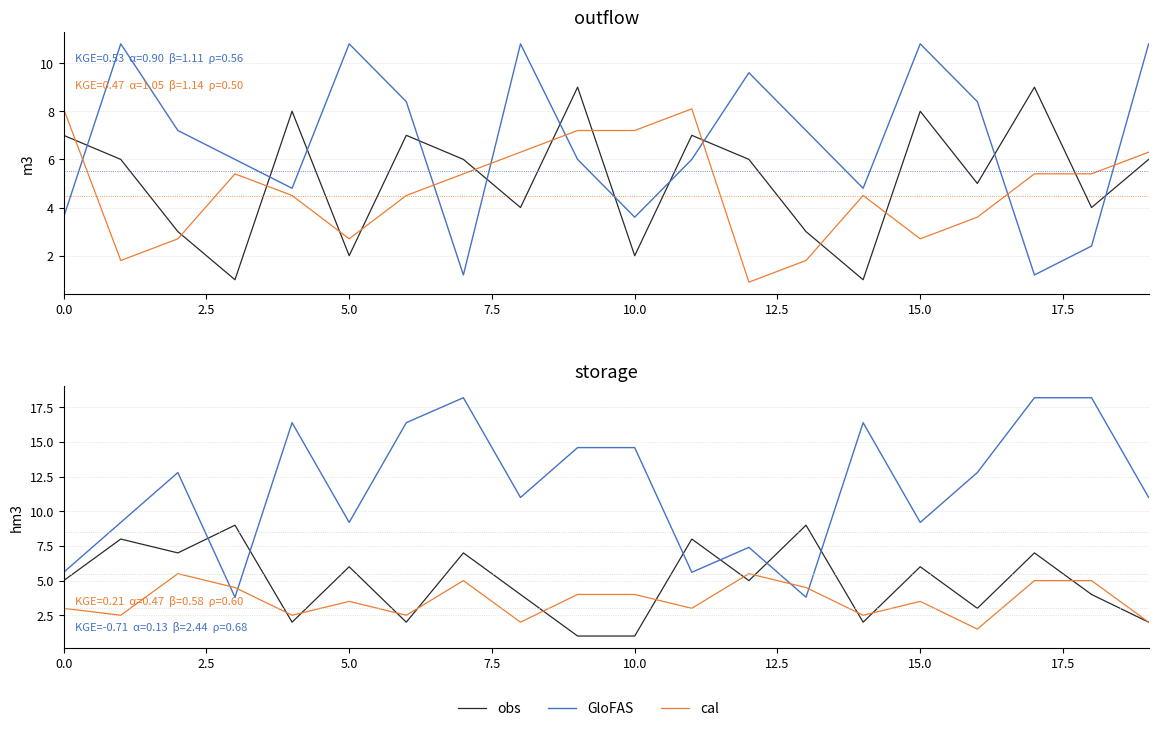

What is the label of the 10th point from the left?

9